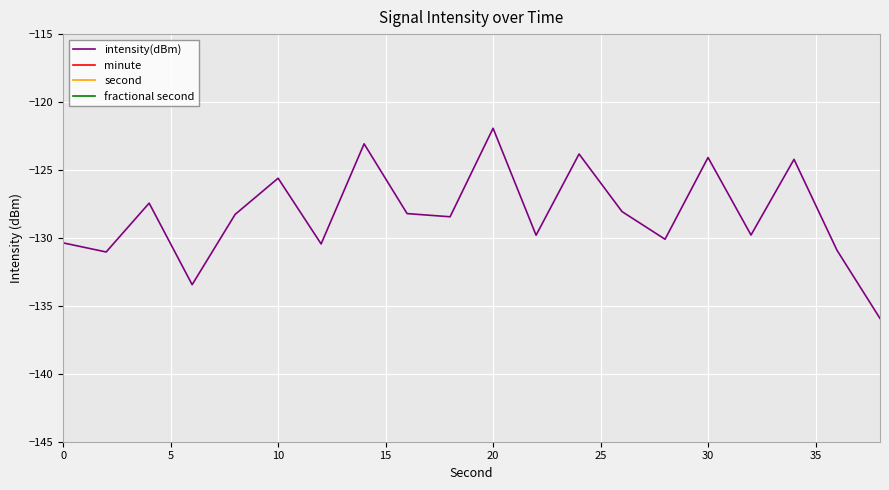

What are all the series names shown in the legend?

intensity(dBm), minute, second, fractional second